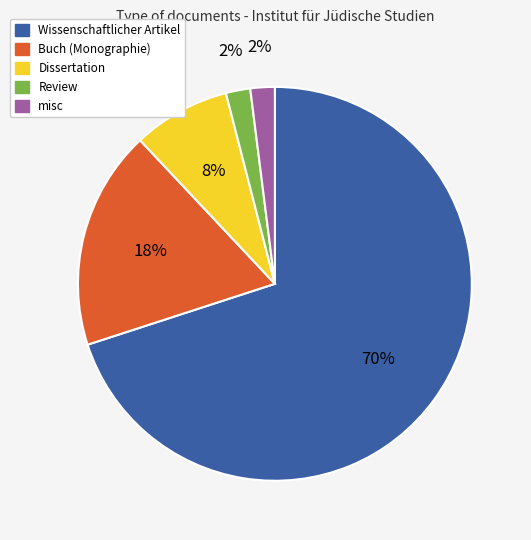

How many slices are in this pie chart?

5